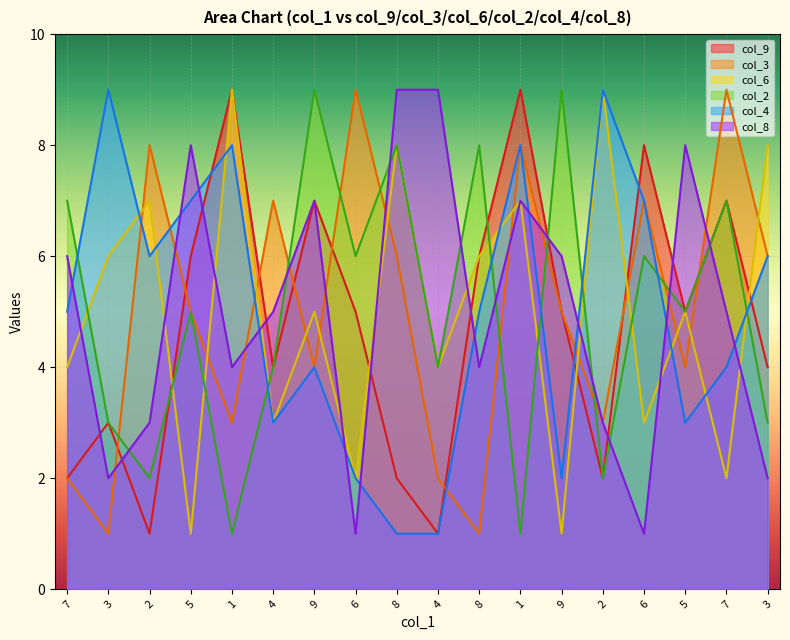

What are all the series names shown in the legend?

col_9, col_3, col_6, col_2, col_4, col_8